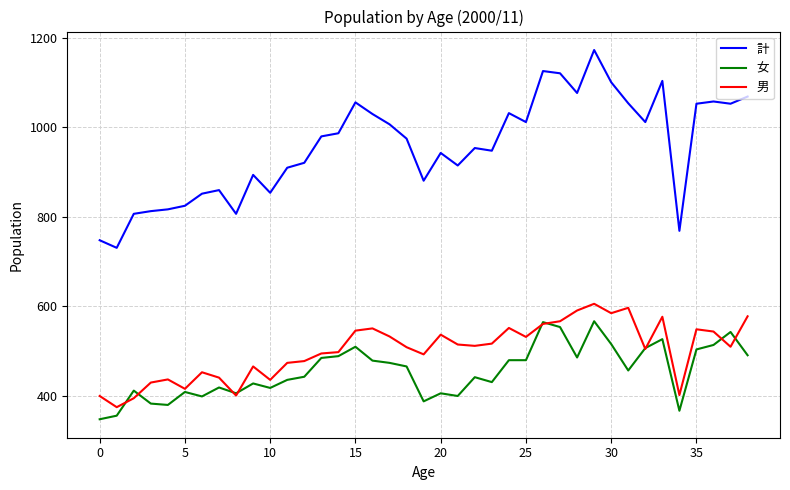

Which series has the largest range (max minus min)?

計